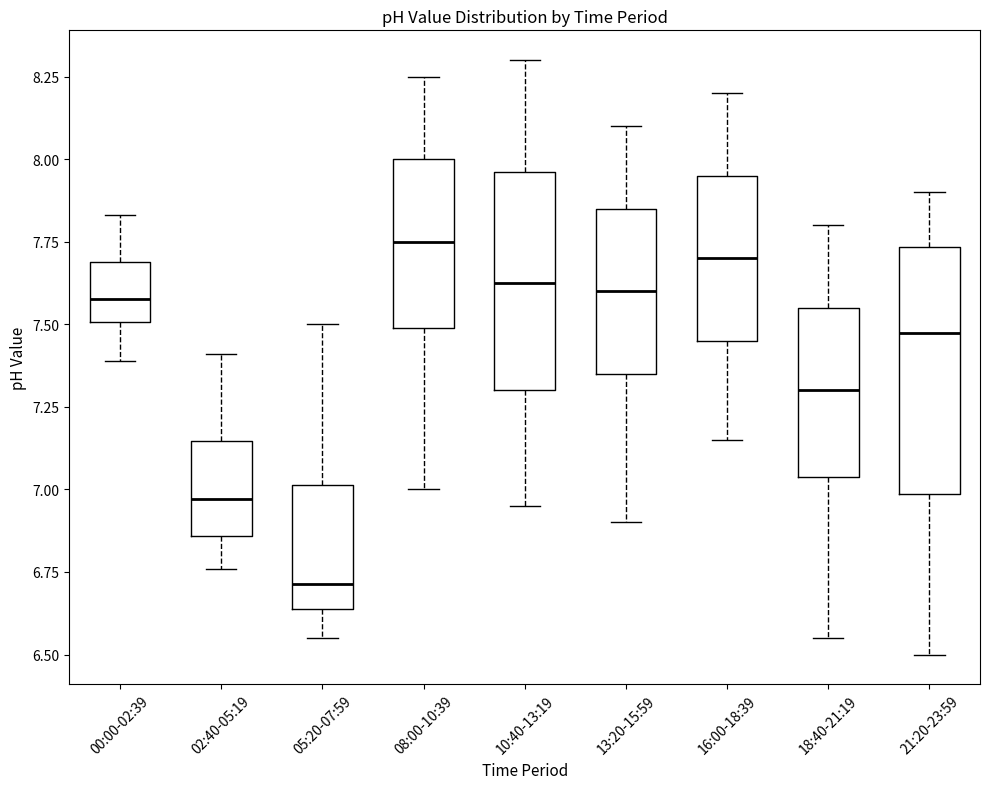

Which box has the lowest median line?

05:20-07:59